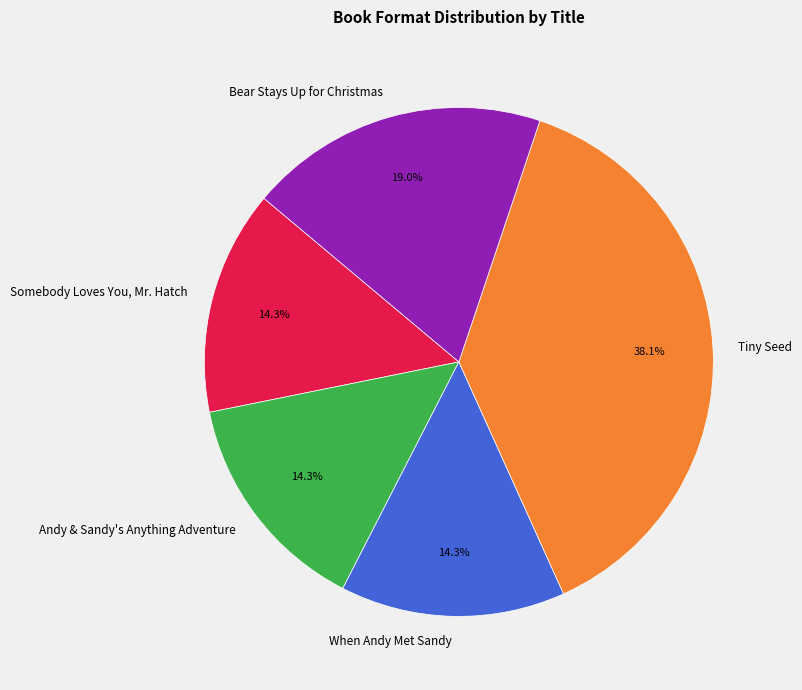

Approximately how many times larger is the value at Bear Stays Up for Christmas compared to When Andy Met Sandy?

1.3